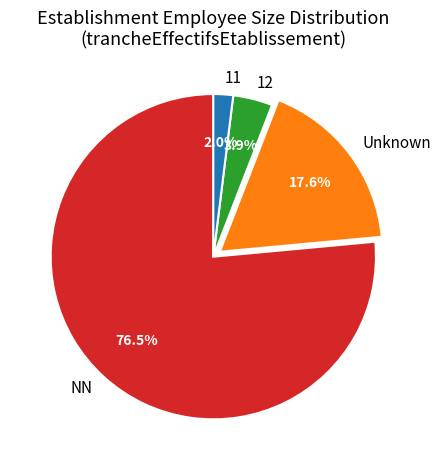

Is Unknown the majority of the pie?

No